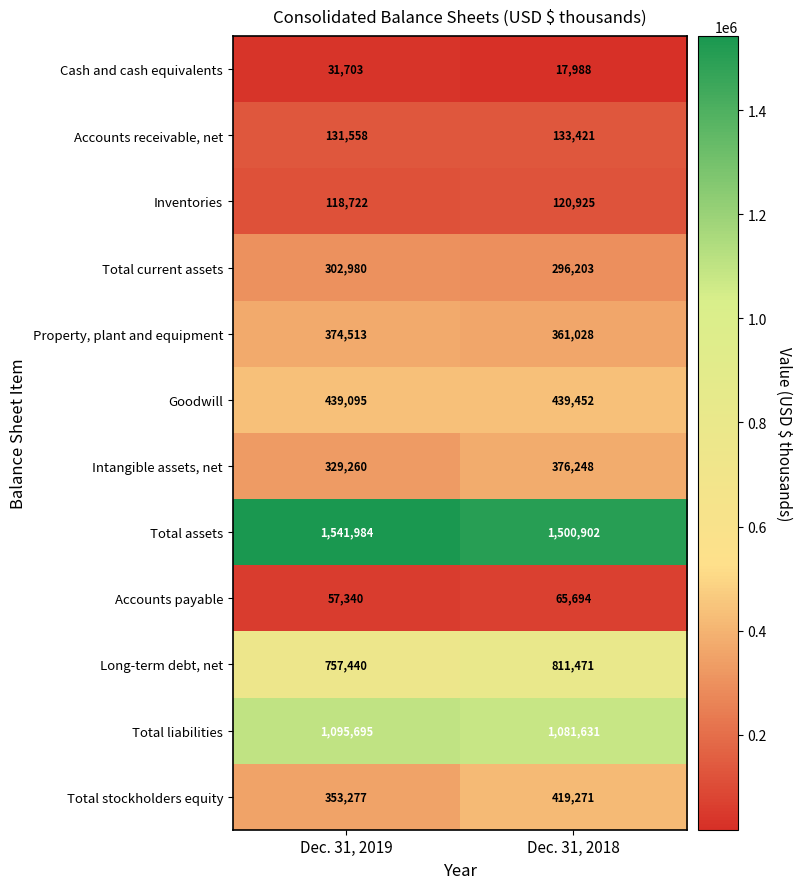

Which series has the widest spread of values?

Total stockholders equity